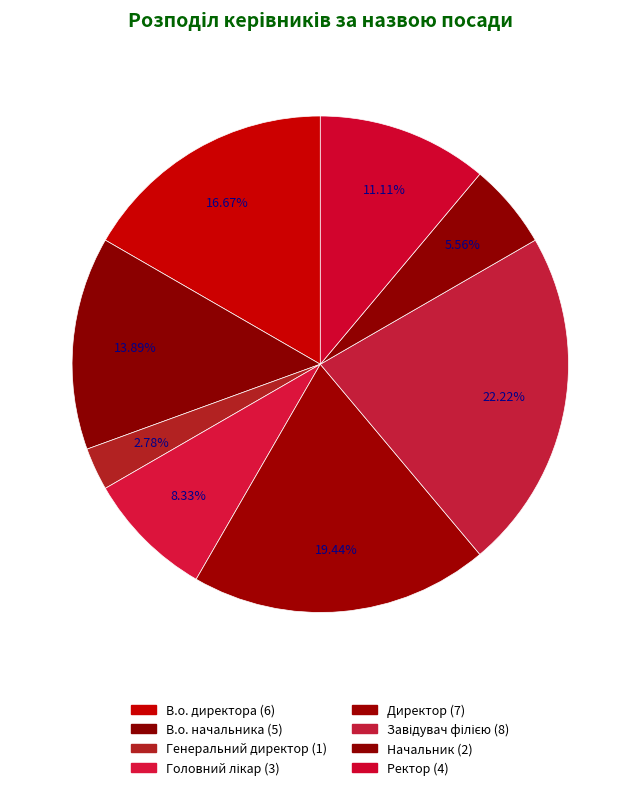

How many segments does this pie chart have?

8